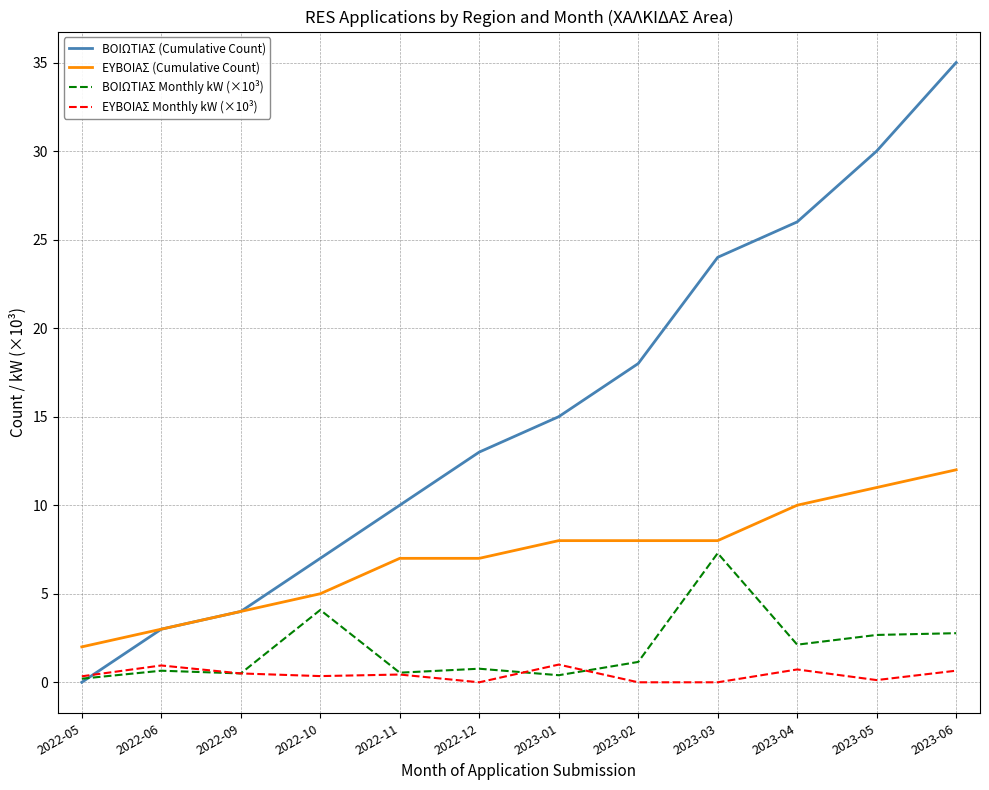

What is the sum of all ΒΟΙΩΤΙΑΣ Monthly kW (×10³) values?

23.2